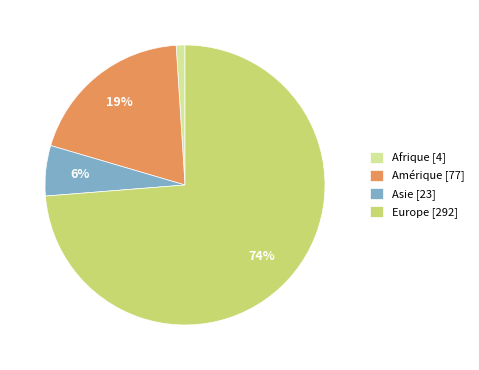

Is the sum of Asie [23] and Amérique [77] greater than half?

No